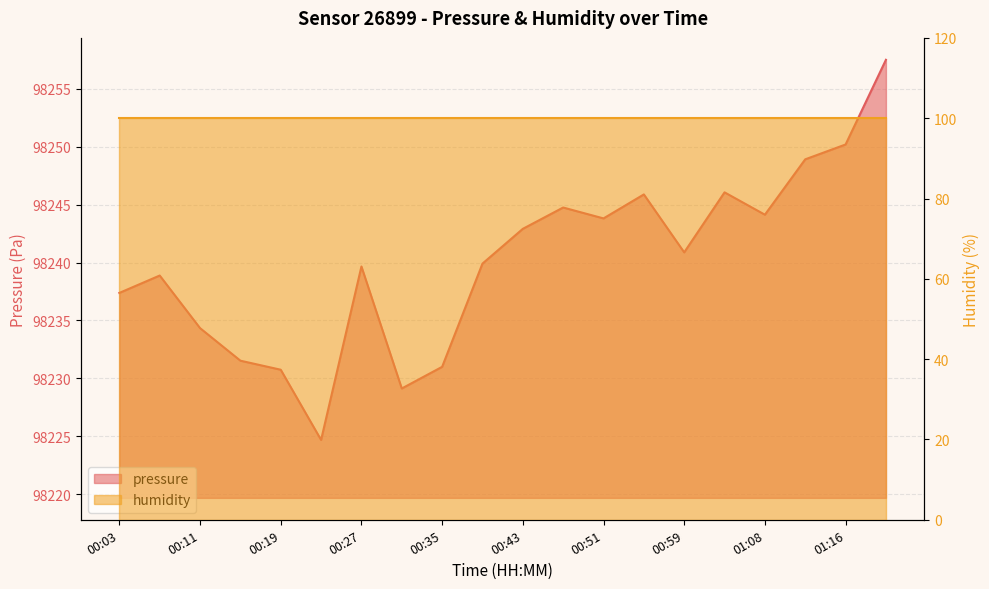

At which category does the data reach its first local valley?

00:23